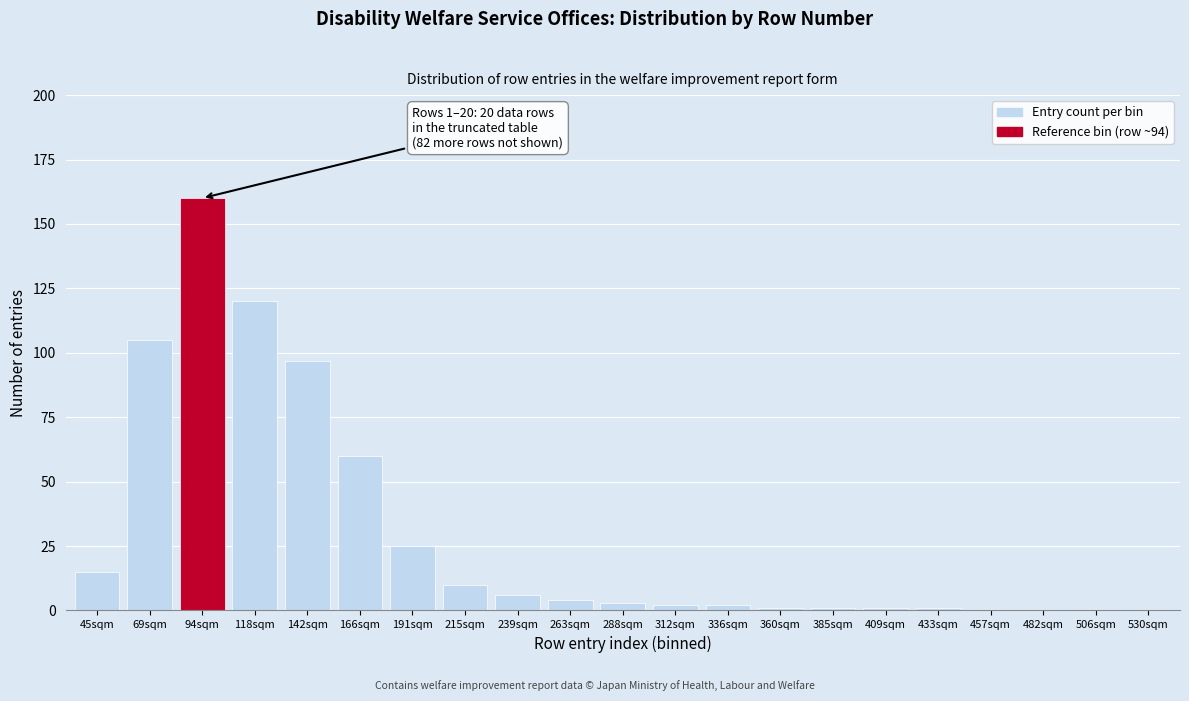

Reading left to right, what are all the values shown in this chart?

45sqm=15	69sqm=105	94sqm=160	118sqm=120	142sqm=97	166sqm=60	191sqm=25	215sqm=10	239sqm=6	263sqm=4	288sqm=3	312sqm=2	336sqm=2	360sqm=1	385sqm=1	409sqm=1	433sqm=1	457sqm=0	482sqm=0	506sqm=0	530sqm=0